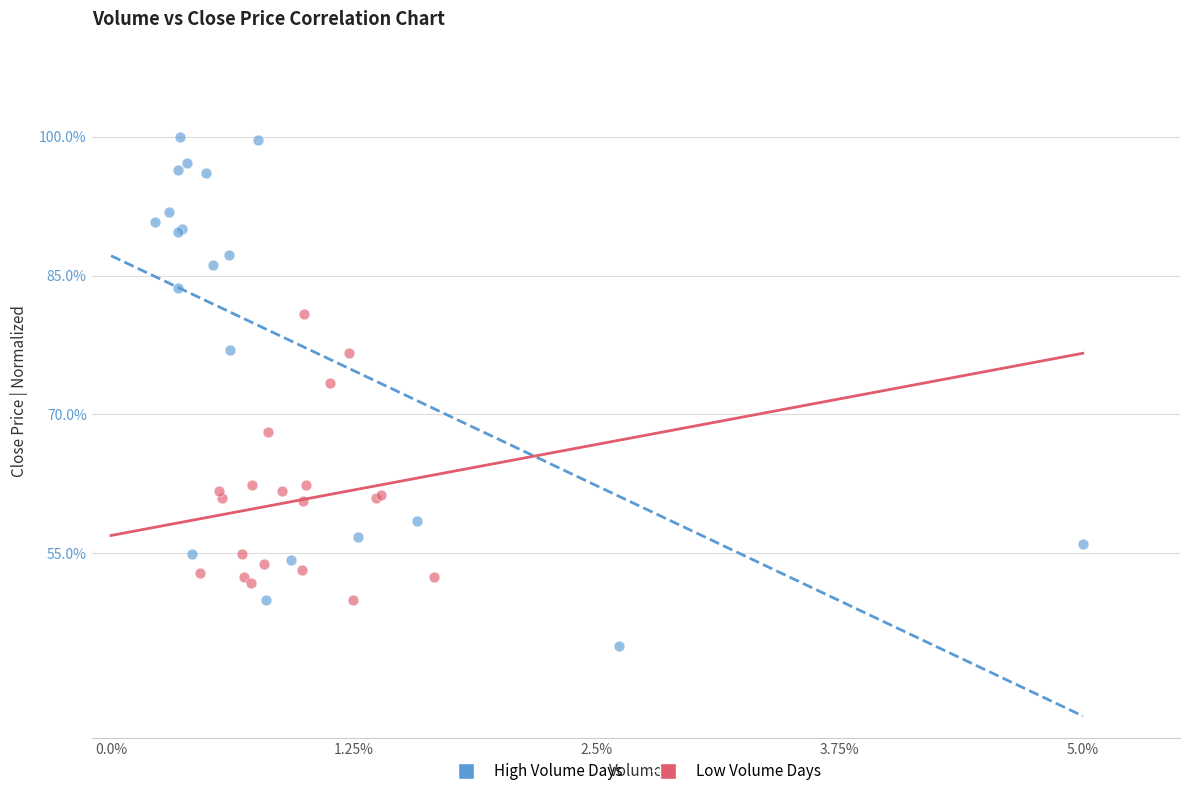

Which series reaches the minimum Y coordinate?

High Volume Days